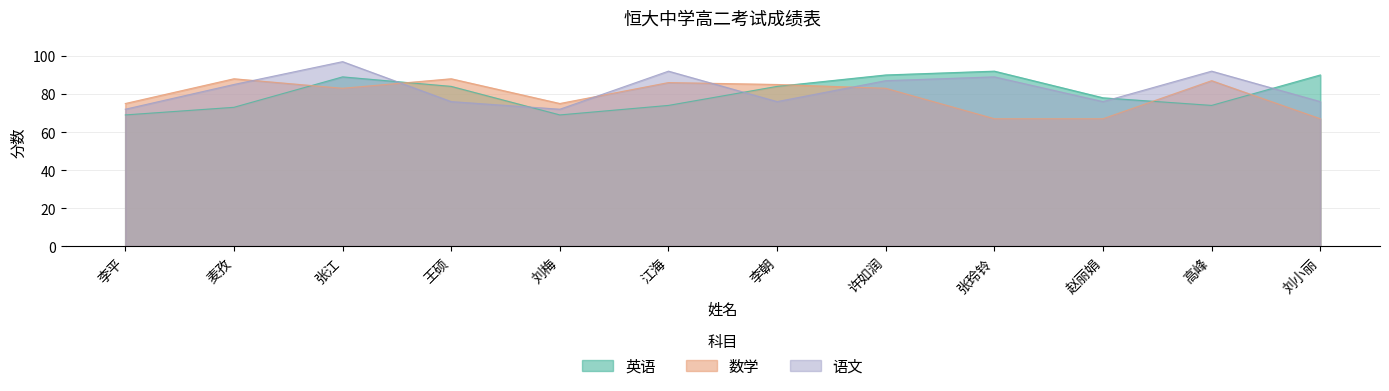

Which has a higher value, 刘梅 or 赵丽娟?

赵丽娟